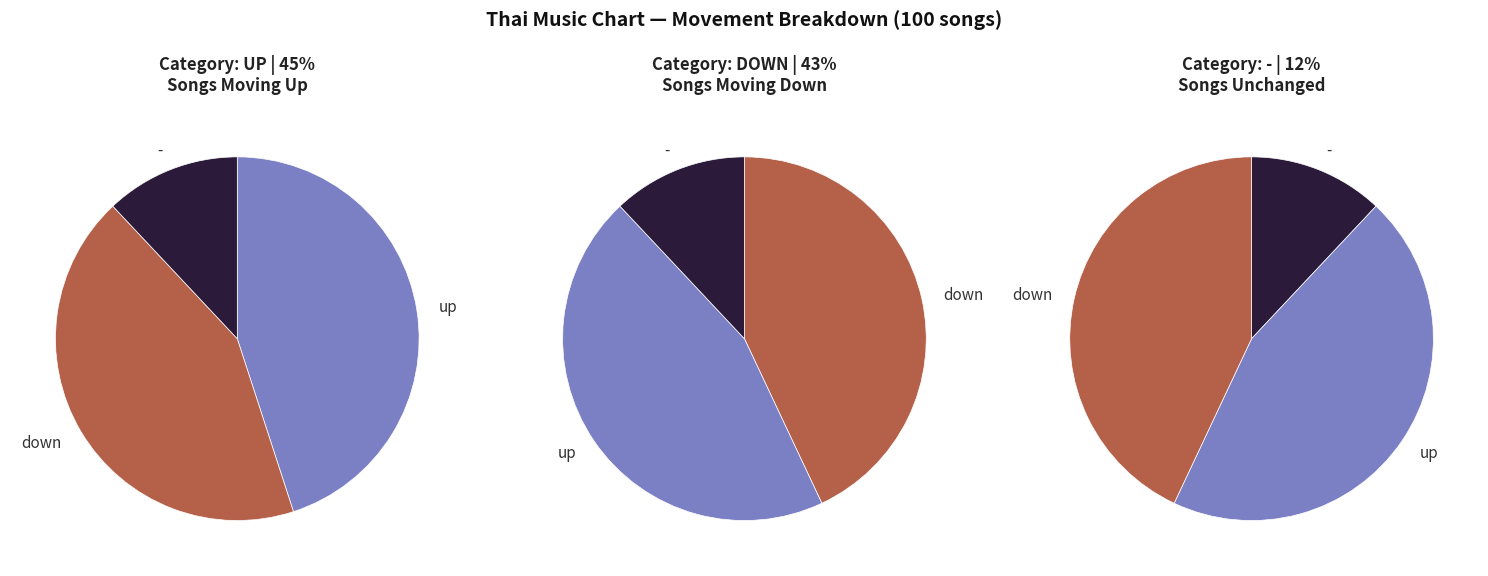

Is the sum of up and - greater than half?

Yes